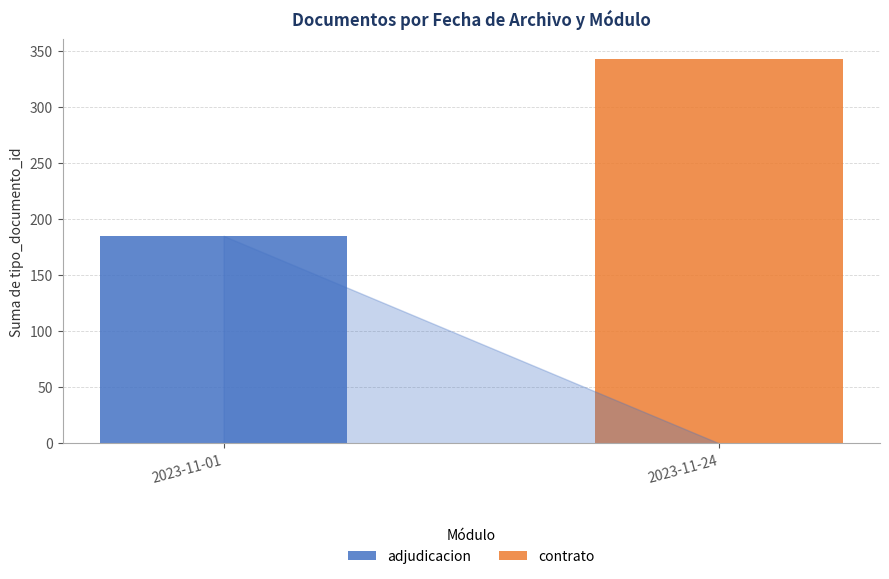

How many categories are shown in the chart?

2